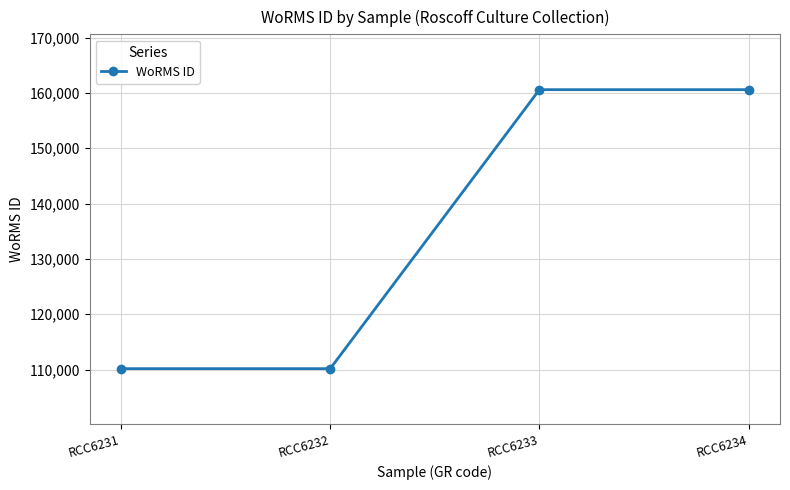

True or false: the data shows 74946 at RCC6234.

False